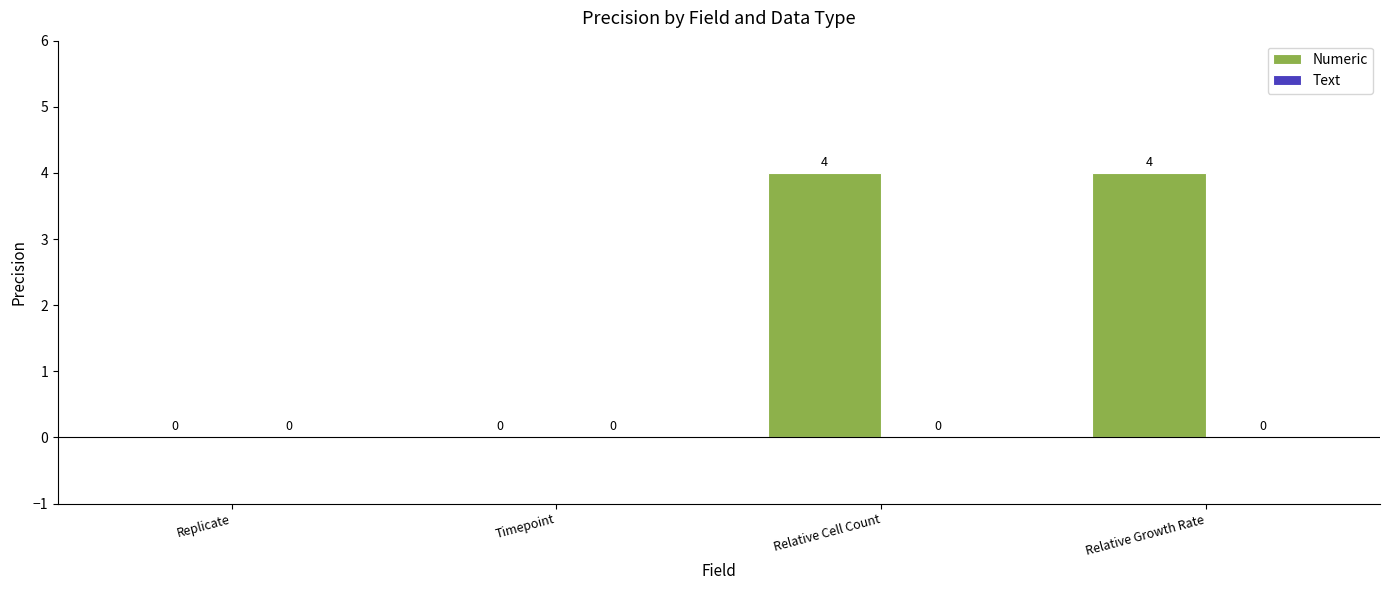

What is the ratio of the value at Relative Growth Rate to the value at Relative Cell Count?

1.0